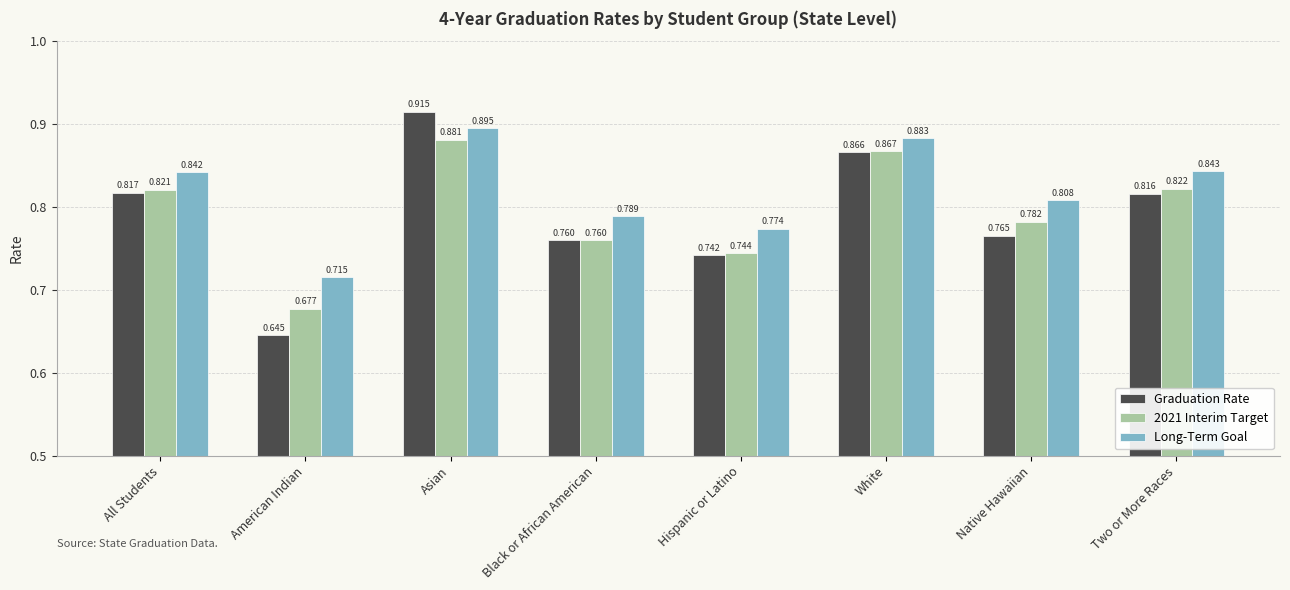

Where is 2021 Interim Target nearest to the value 0?

American Indian